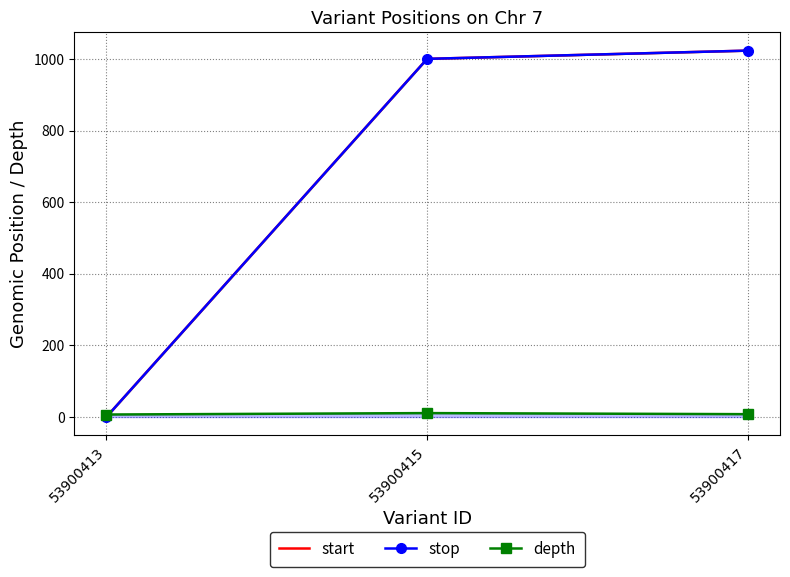

What is the sum of all start values?

2025